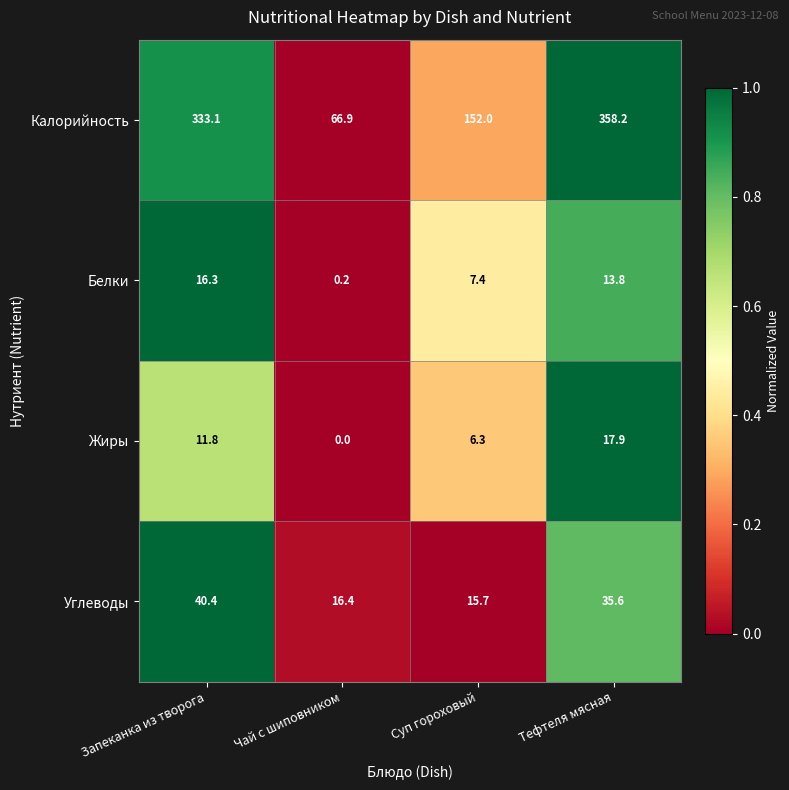

Is it true that Жиры equals -6.5 at Чай с шиповником?

False